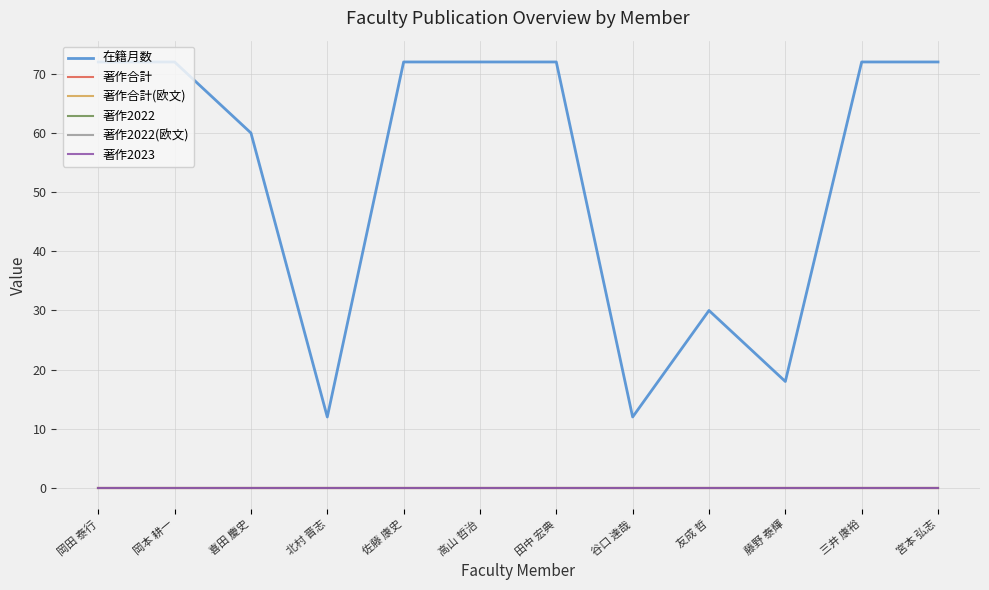

True or false: 在籍月数 has a value of 16.9 at 北村 晋志.

False